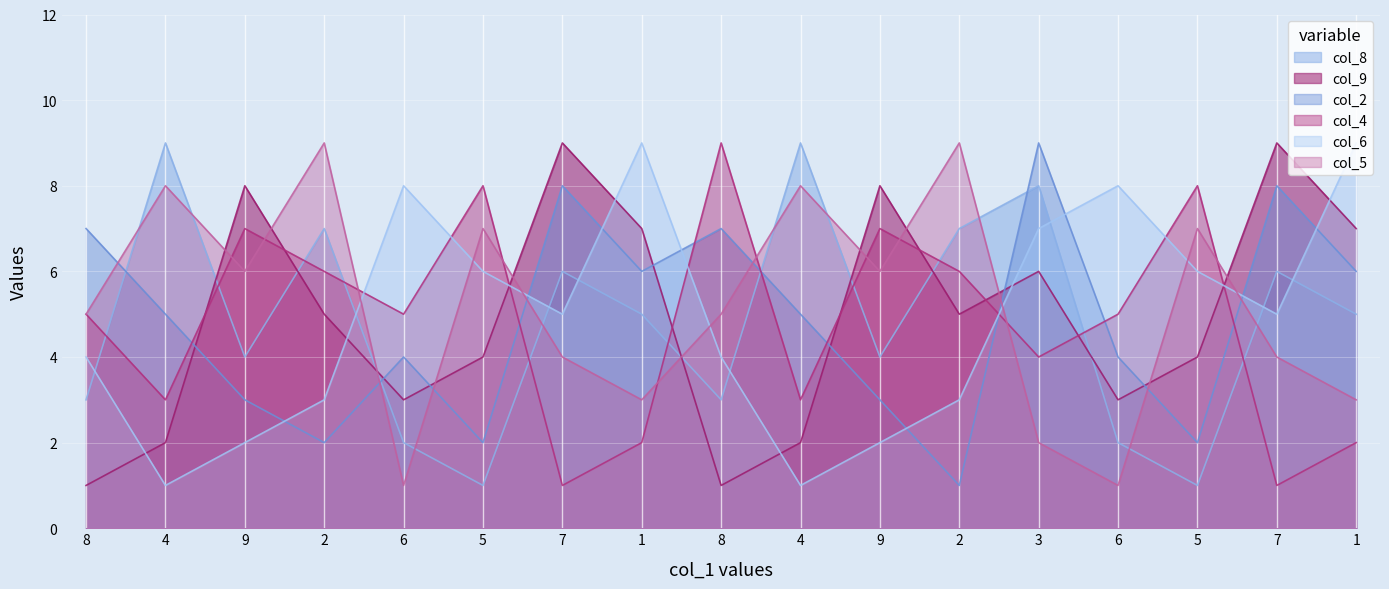

List the series in order of their peak value, lowest first.

col_8, col_9, col_2, col_4, col_6, col_5